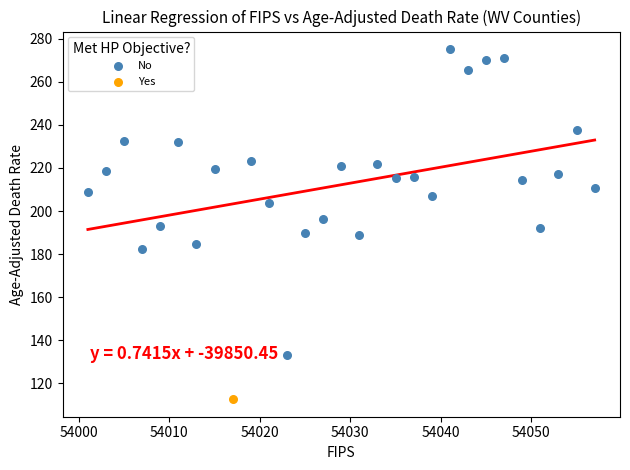

What are all the series names shown in the legend?

No, Yes